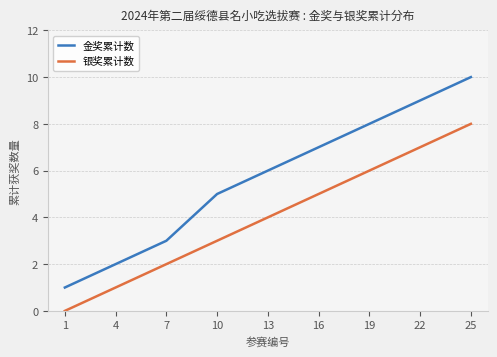

True or false: 银奖累计数 and 金奖累计数 intersect in this chart.

False